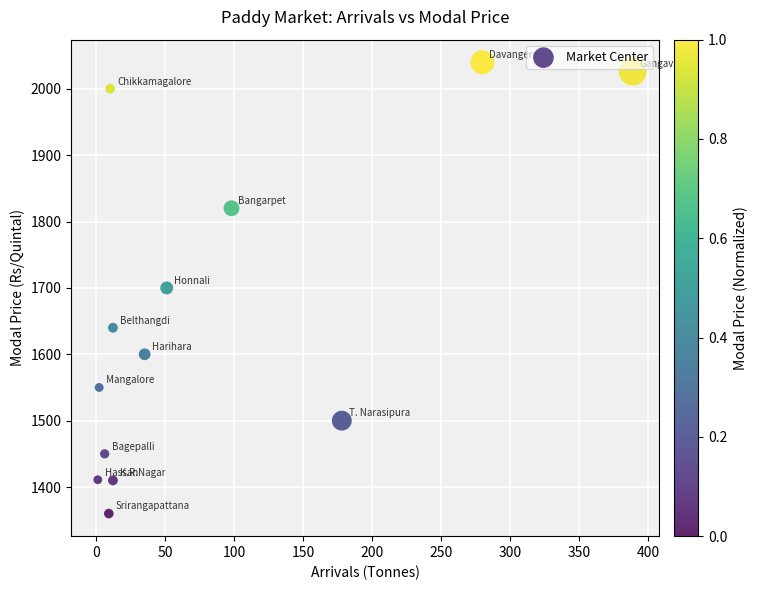

What is the range of X values (max minus min)?

388